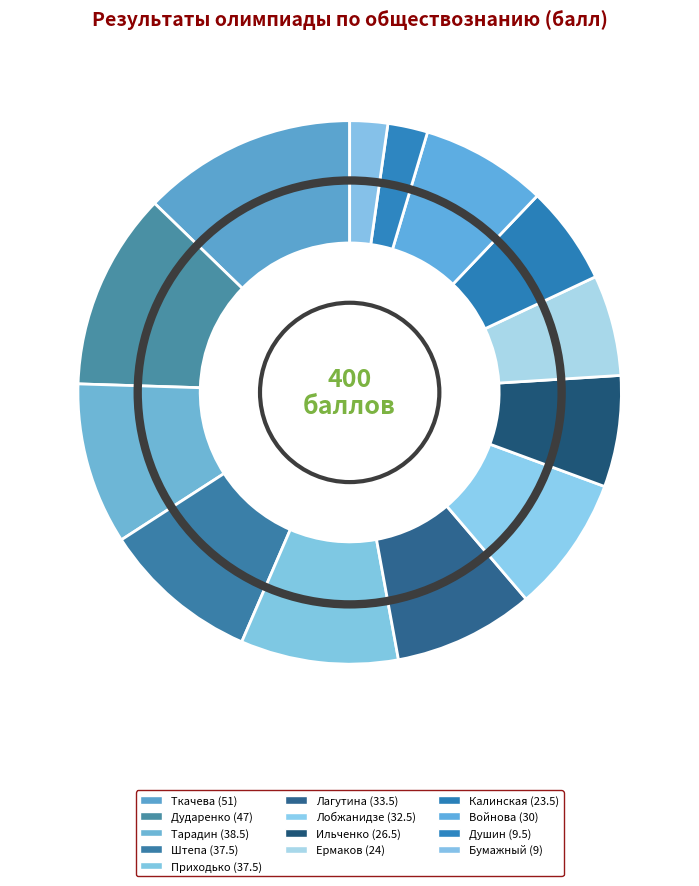

What is the smallest slice in the pie chart?

Бумажный